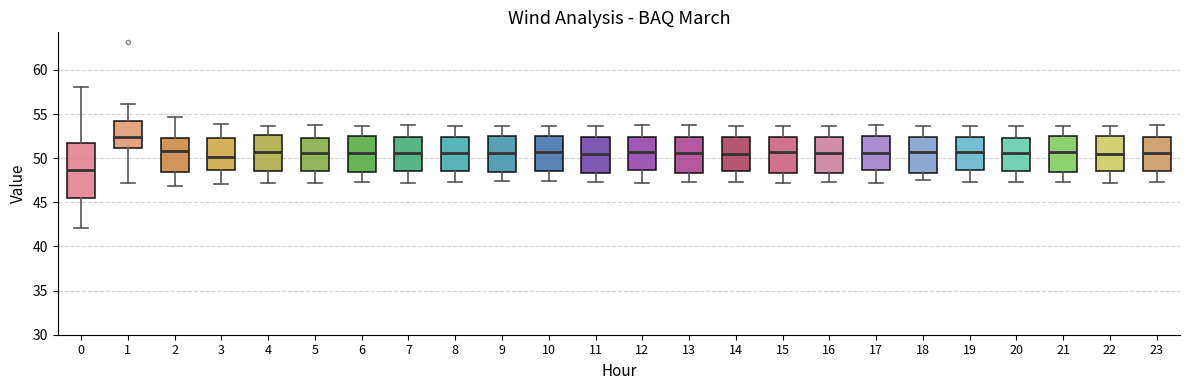

Reading left to right, transcribe this box plot: for each box, give where its median line is, the range the box spans, and where its two whiskers end, as read against the y-axis. The values are not printed on the chart, so give them approximately, as read against the axis.

0: median 48.5, box 45.5 to 52.0, whiskers 42.0 to 58.0
1: median 52.5, box 51.0 to 54.0, whiskers 47.0 to 56.0
2: median 51.0, box 48.5 to 52.5, whiskers 47.0 to 54.5
3: median 50.0, box 48.5 to 52.5, whiskers 47.0 to 54.0
4: median 50.5, box 48.5 to 52.5, whiskers 47.0 to 53.5
5: median 50.5, box 48.5 to 52.5, whiskers 47.0 to 54.0
6: median 50.5, box 48.5 to 52.5, whiskers 47.5 to 53.5
7: median 50.5, box 48.5 to 52.5, whiskers 47.0 to 54.0
8: median 50.5, box 48.5 to 52.5, whiskers 47.5 to 53.5
9: median 50.5, box 48.5 to 52.5, whiskers 47.5 to 53.5
10: median 50.5, box 48.5 to 52.5, whiskers 47.5 to 53.5
11: median 50.5, box 48.5 to 52.5, whiskers 47.5 to 53.5
12: median 50.5, box 48.5 to 52.5, whiskers 47.0 to 54.0
13: median 50.5, box 48.5 to 52.5, whiskers 47.5 to 54.0
14: median 50.5, box 48.5 to 52.5, whiskers 47.5 to 53.5
15: median 50.5, box 48.5 to 52.5, whiskers 47.0 to 53.5
16: median 50.5, box 48.5 to 52.5, whiskers 47.5 to 53.5
17: median 50.5, box 48.5 to 52.5, whiskers 47.0 to 54.0
18: median 50.5, box 48.5 to 52.5, whiskers 47.5 to 53.5
19: median 51.0, box 48.5 to 52.5, whiskers 47.5 to 53.5
20: median 50.5, box 48.5 to 52.5, whiskers 47.5 to 53.5
21: median 50.5, box 48.5 to 52.5, whiskers 47.5 to 53.5
22: median 50.5, box 48.5 to 52.5, whiskers 47.0 to 53.5
23: median 50.5, box 48.5 to 52.5, whiskers 47.5 to 54.0